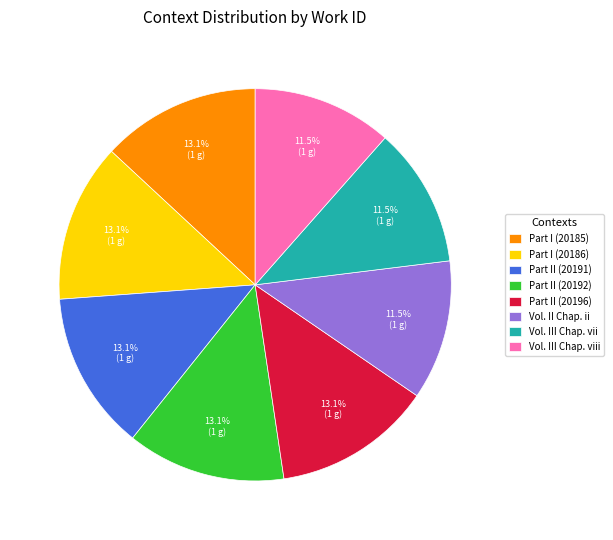

What portion of the pie excludes Part I (20185)?

86.9%